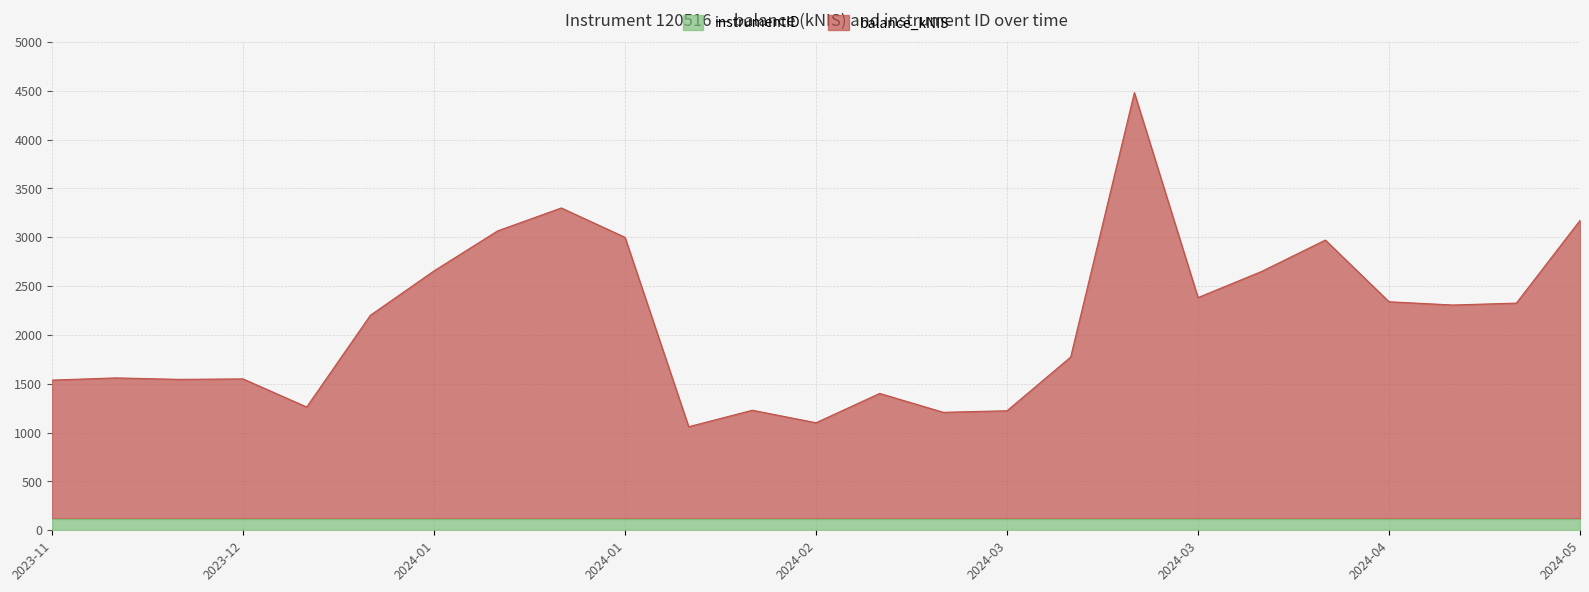

List the labels in order of value, largest first.

2024-03-21, 2024-01-18, 2024-05-09, 2024-01-11, 2024-01-25, 2024-04-11, 2024-01-04, 2024-04-04, 2024-03-28, 2024-04-18, 2024-05-02, 2024-04-25, 2023-12-28, 2024-03-14, 2023-11-30, 2023-12-14, 2023-12-07, 2023-11-23, 2024-02-22, 2023-12-21, 2024-02-08, 2024-03-07, 2024-02-29, 2024-02-15, 2024-02-01